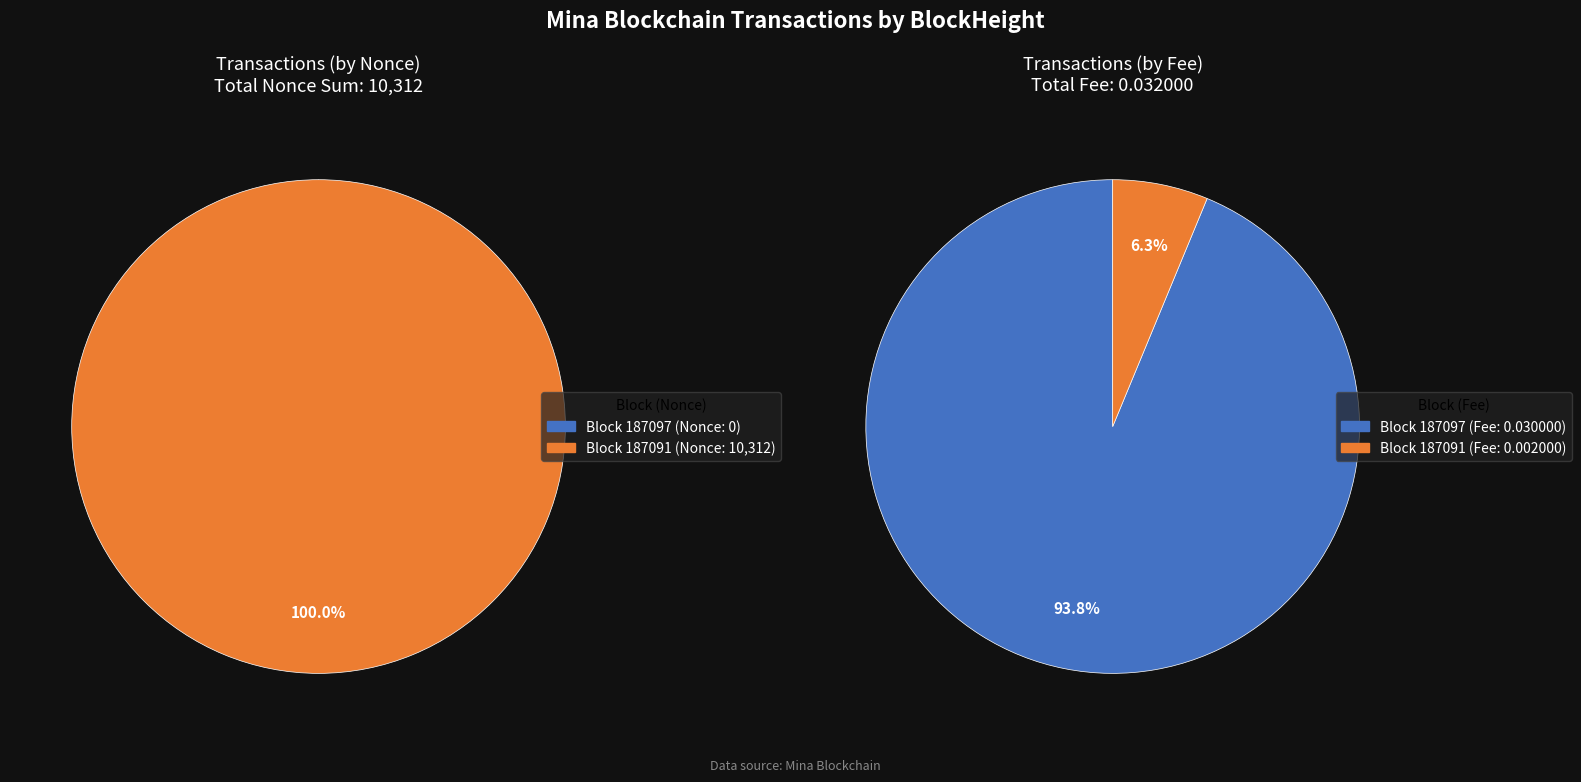

True or false: 187091 accounts for 100% of the total.

True